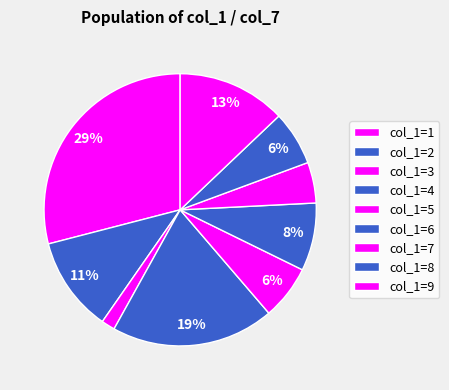

How many segments does this pie chart have?

9